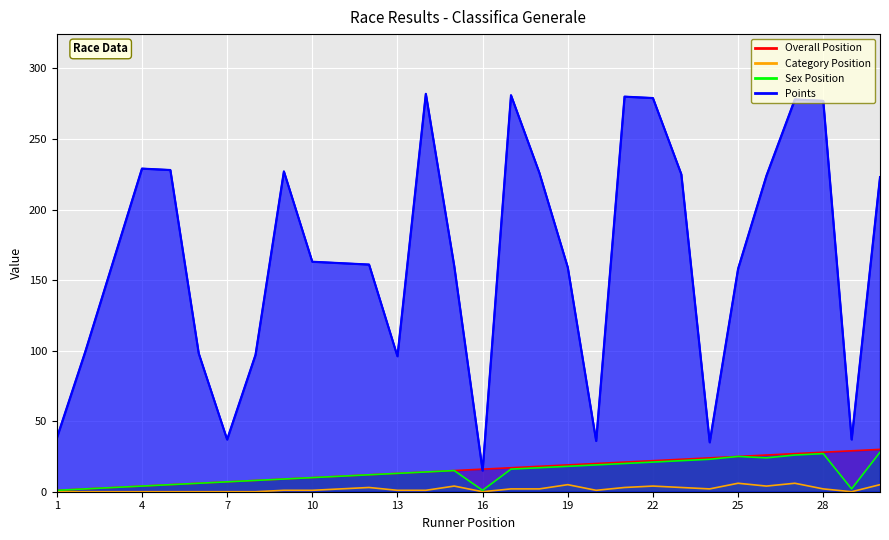

The value of Sex Position at 11 is 7. True or false?

False